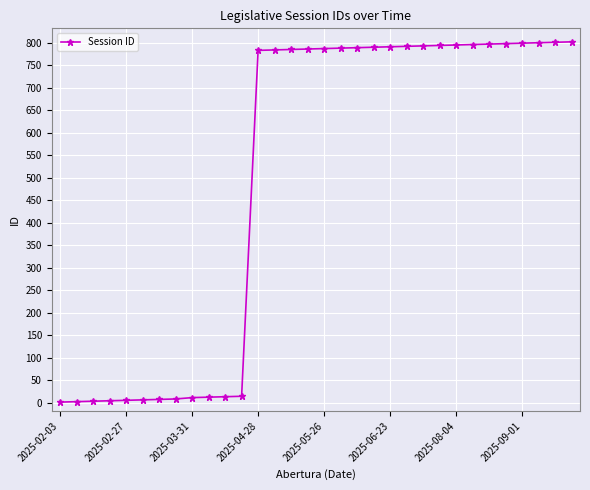

How many lines are shown in the chart?

1